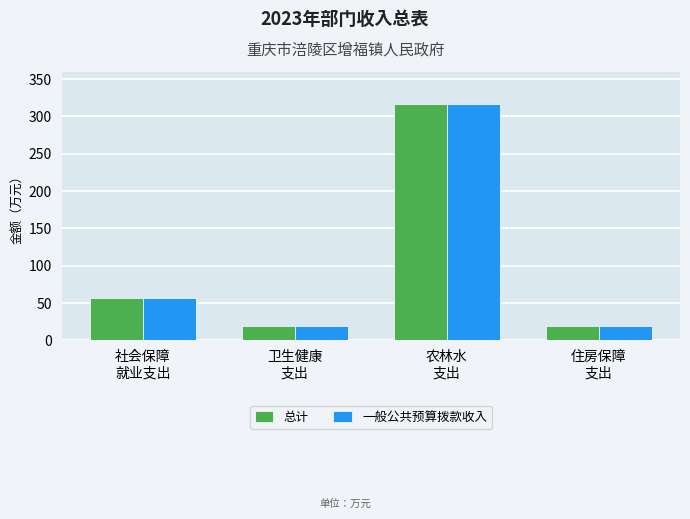

Where is 总计 nearest to the value 167?

社会保障
就业支出